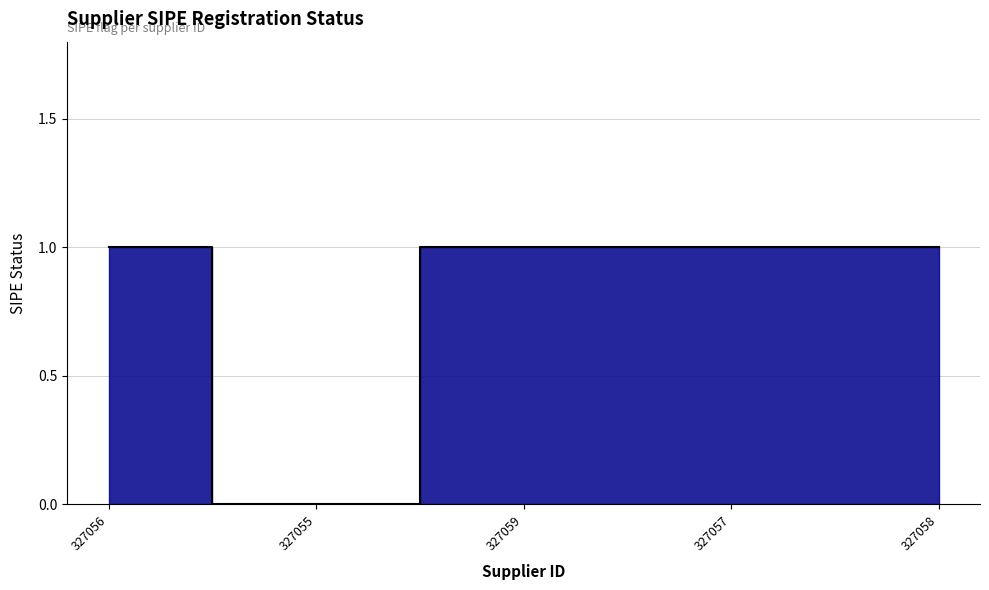

True or false: there are more than 1 points higher than both neighbors.

False